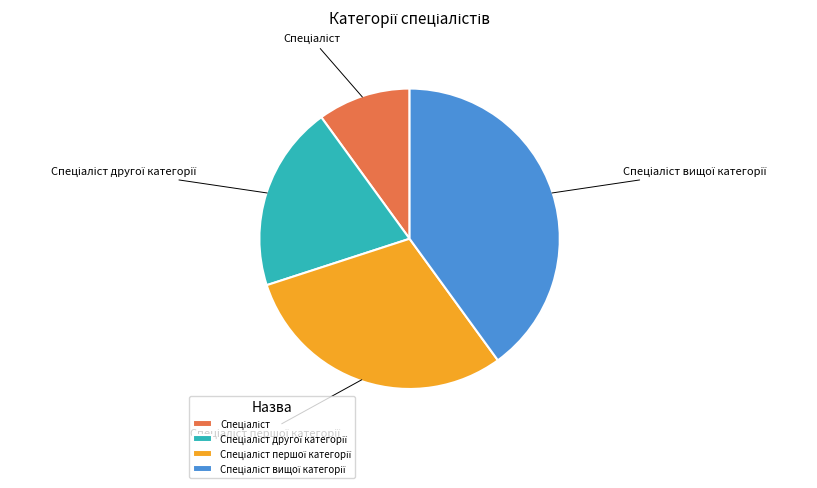

Count the number of slices in the pie.

4